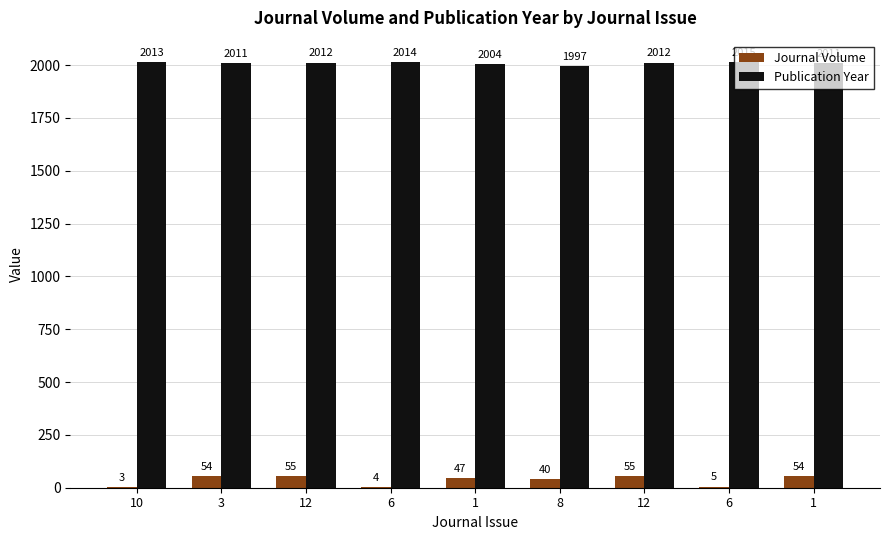

Reading left to right, extract all data points from this chart.

Journal Volume: 3	54	55	4	47	40	55	5	54
Publication Year: 2013	2011	2012	2014	2004	1997	2012	2015	2011